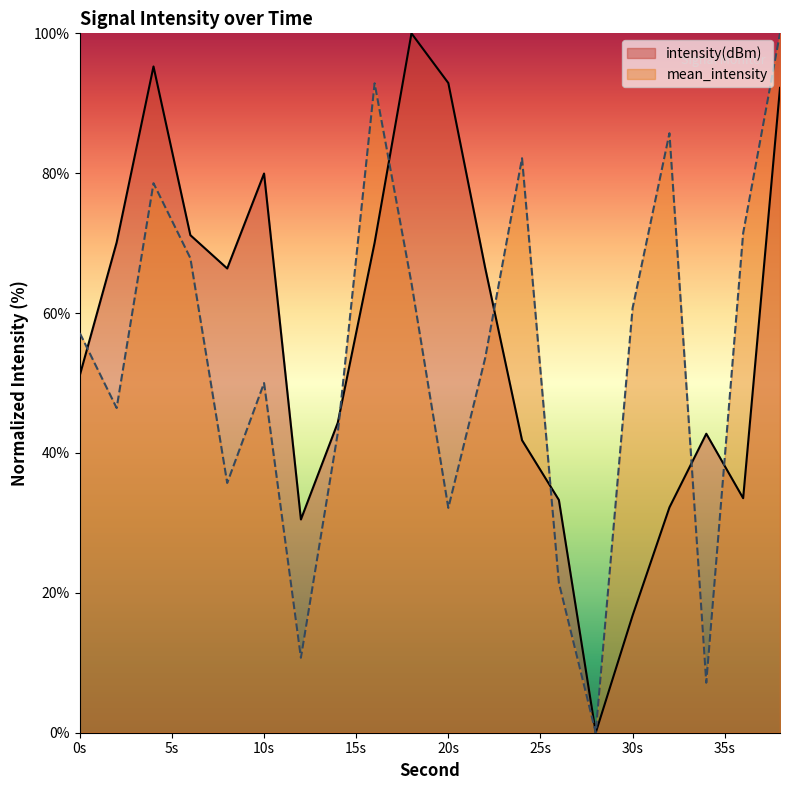

Does the chart display data point markers on the line(s)?

No